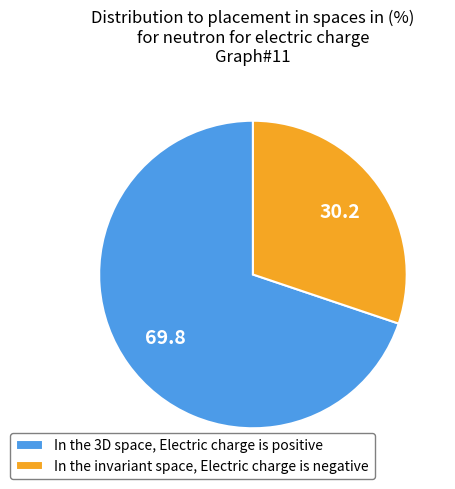

The In the invariant space, Electric charge is negative slice represents 30% of the pie. True or false?

True